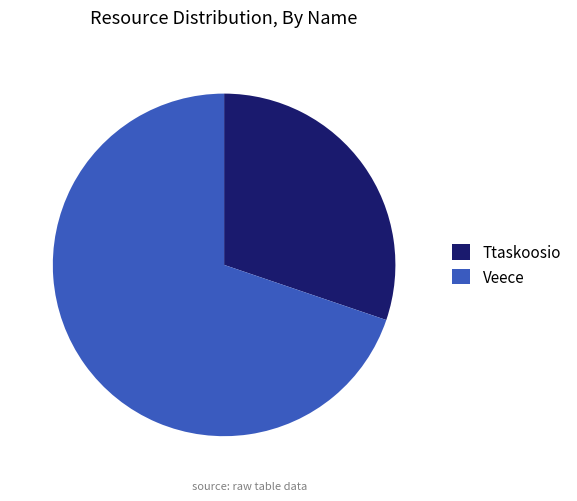

Rank the categories by value from lowest to highest.

Ttaskoosio, Veece